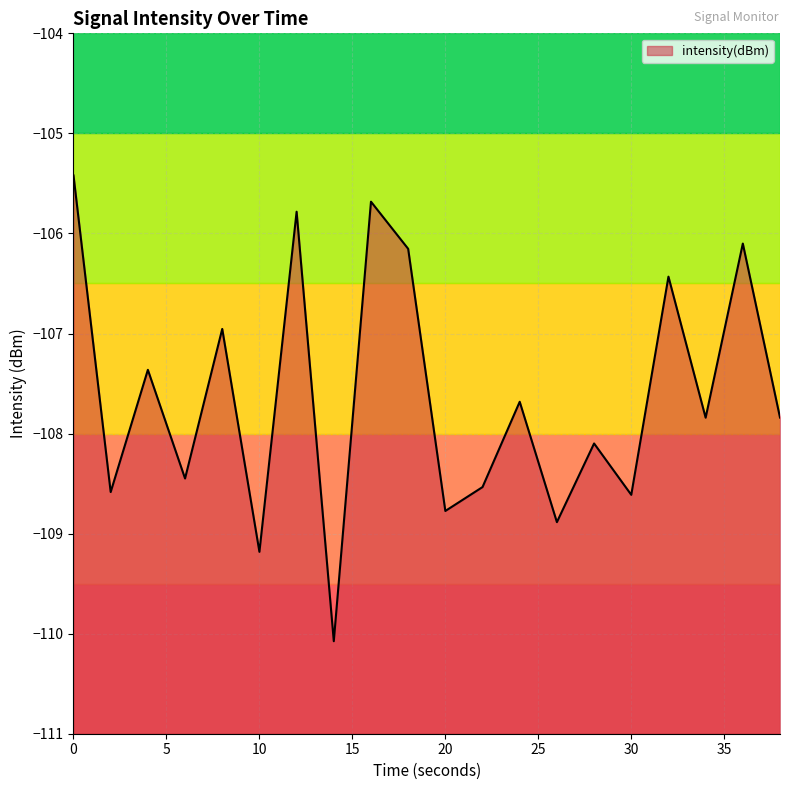

What is the minimum value shown in the chart?

-110.1